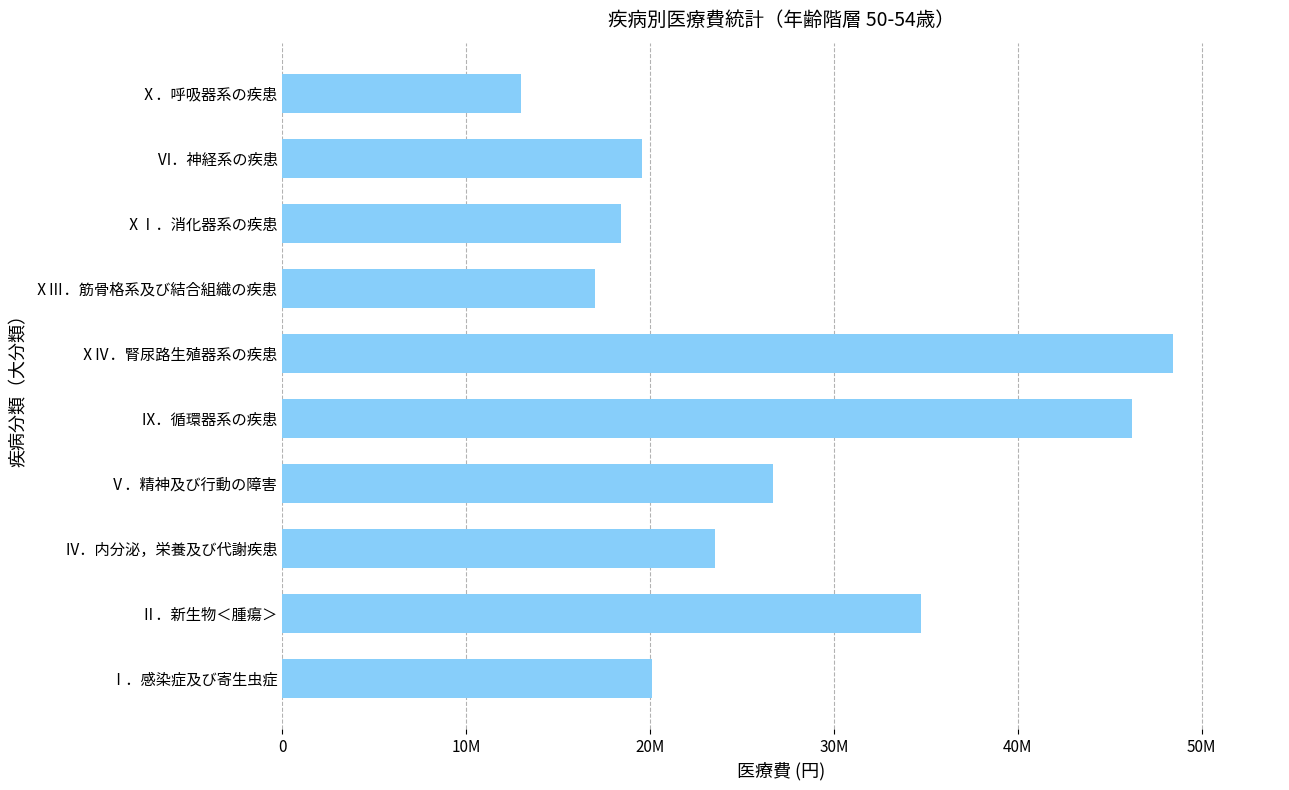

How many data points are less than 23523175?

5